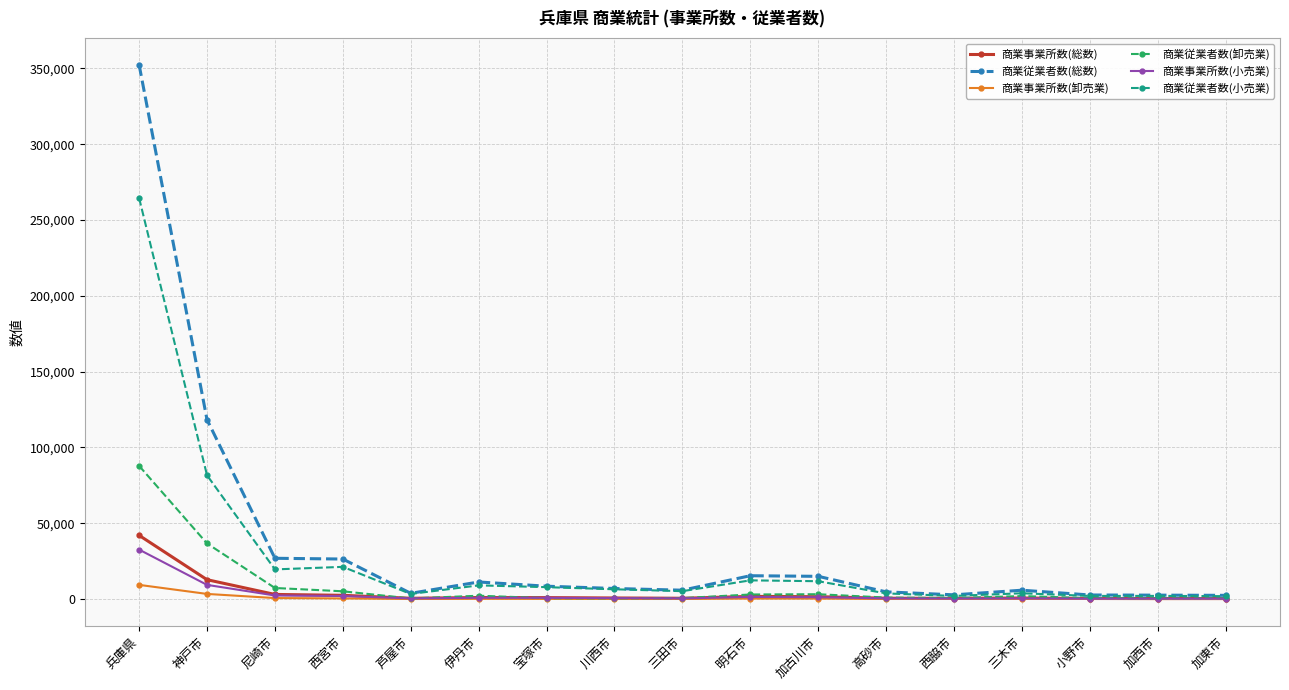

What is the maximum value for 商業従業者数(小売業)?

264530